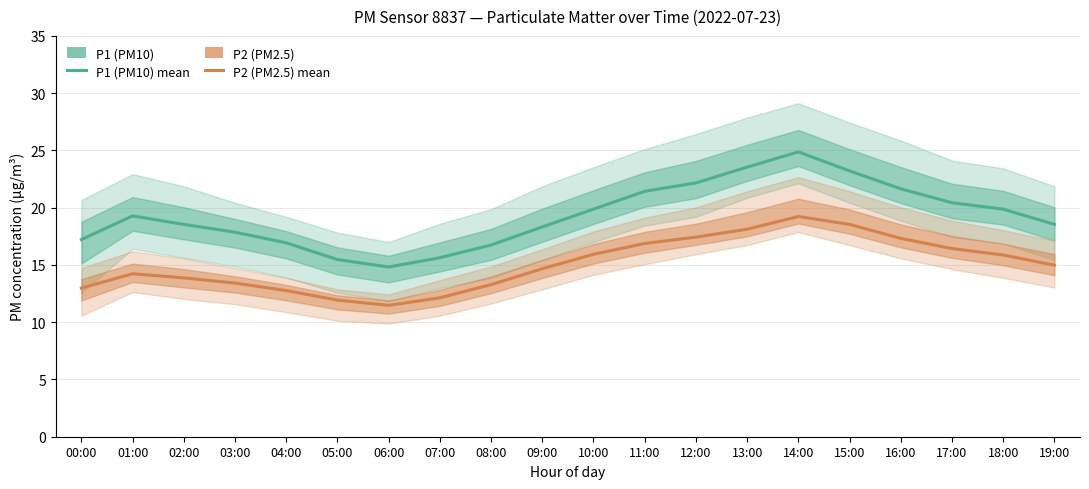

Reading right to left, transcribe all the data shown in this chart.

P1 (PM10): 18.5	19.9	20.4	21.6	23.2	24.9	23.5	22.2	21.4	19.9	18.3	16.7	15.6	14.8	15.5	16.9	17.9	18.5	19.3	17.2
P2 (PM2.5): 15.0	15.9	16.4	17.3	18.5	19.2	18.1	17.4	16.9	15.9	14.7	13.3	12.1	11.5	11.9	12.8	13.4	13.9	14.2	13.0